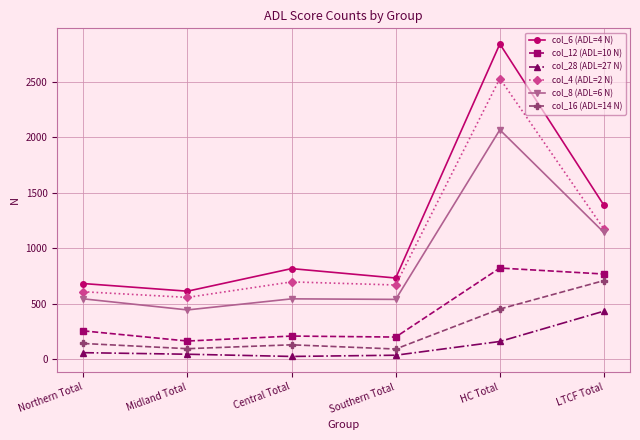

True or false: col_28 (ADL=27 N) and col_6 (ADL=4 N) intersect in this chart.

False